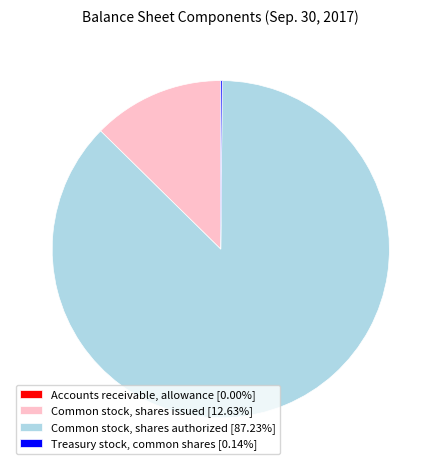

Does Common stock, shares authorized [87.23%] account for over 50% of the chart?

Yes